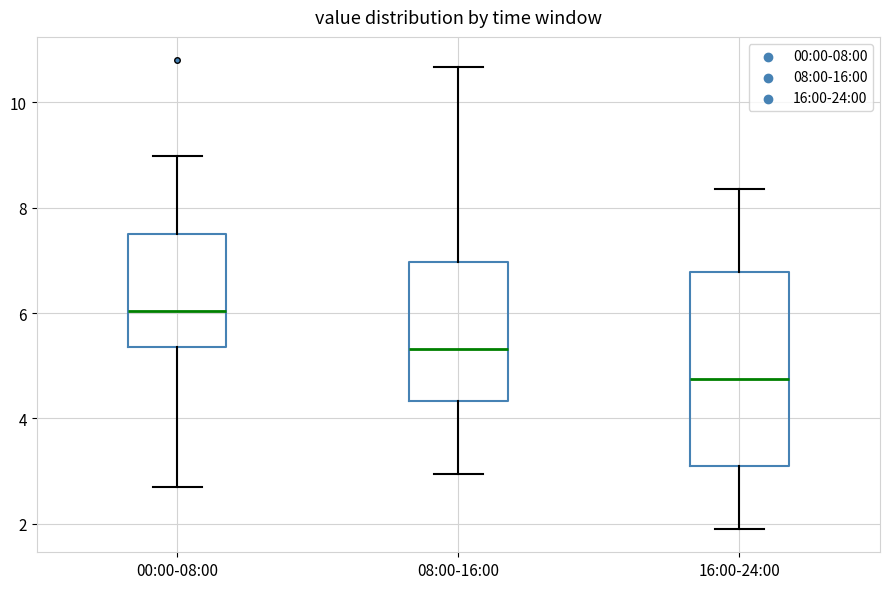

Reading left to right, transcribe this box plot: for each box, give where its median line is, the range the box spans, and where its two whiskers end, as read against the y-axis. The values are not printed on the chart, so give them approximately, as read against the axis.

00:00-08:00: median 6.0, box 5.4 to 7.6, whiskers 2.8 to 9.0
08:00-16:00: median 5.4, box 4.4 to 7.0, whiskers 3.0 to 10.6
16:00-24:00: median 4.8, box 3.0 to 6.8, whiskers 2.0 to 8.4